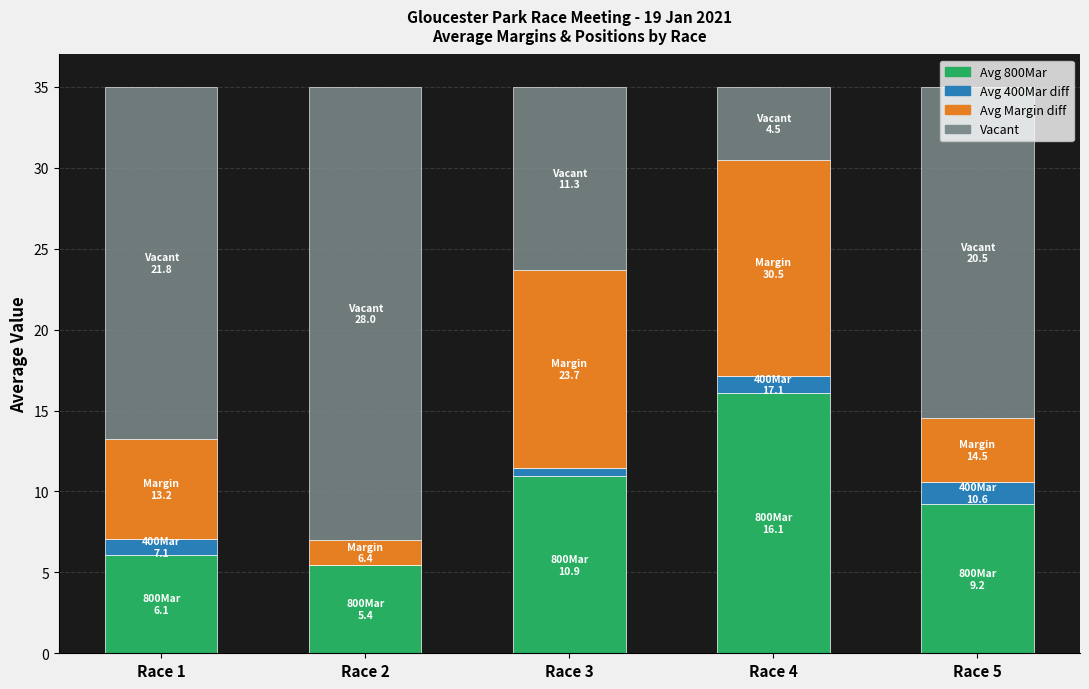

The value of Avg 800Mar at Race 3 is 10.9. True or false?

True